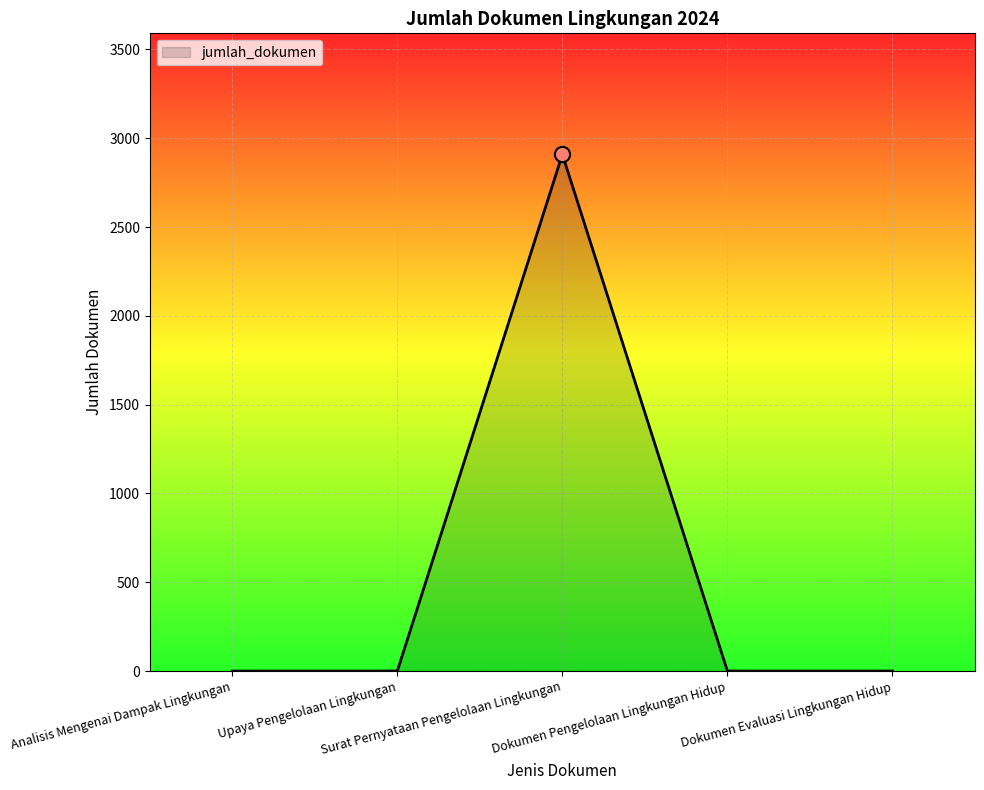

What is the change in value from Analisis Mengenai Dampak Lingkungan to Surat Pernyataan Pengelolaan Lingkungan?

+2909